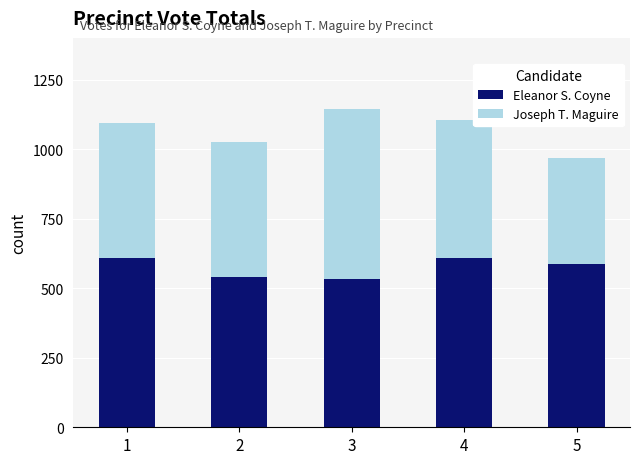

What is the sum of all Eleanor S. Coyne values?

2877